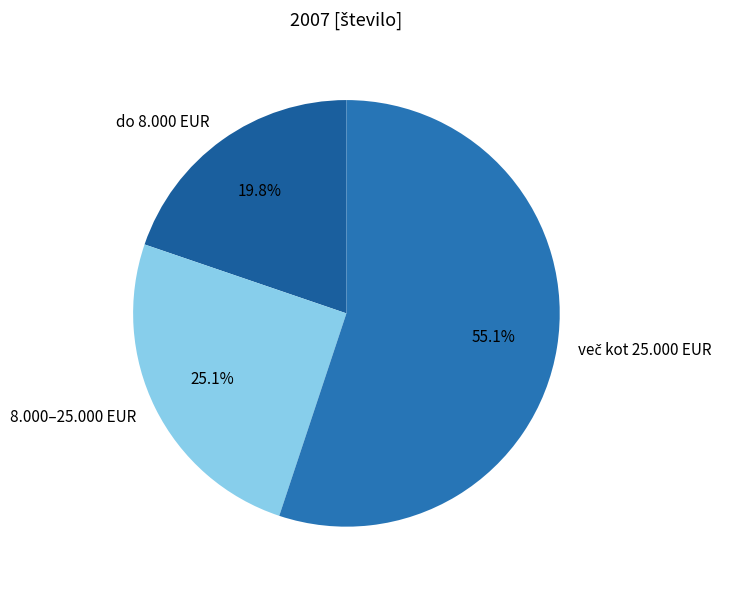

How many slices are in this pie chart?

3